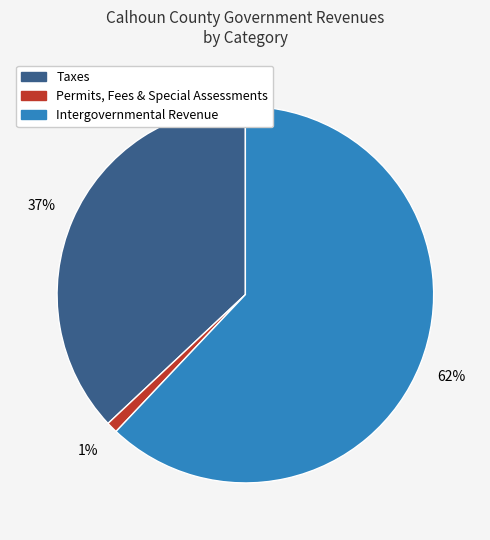

Count the number of slices in the pie.

3